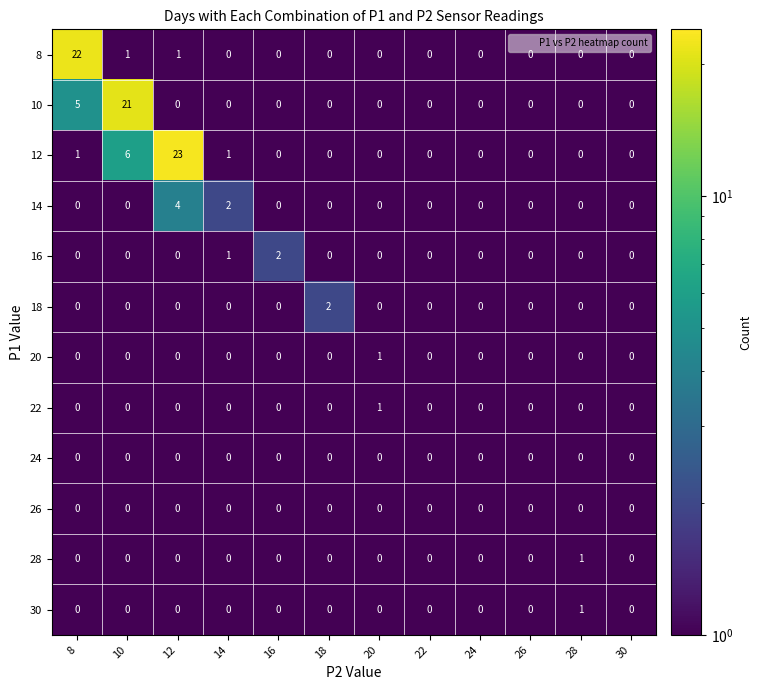

What is the greatest value displayed?

23